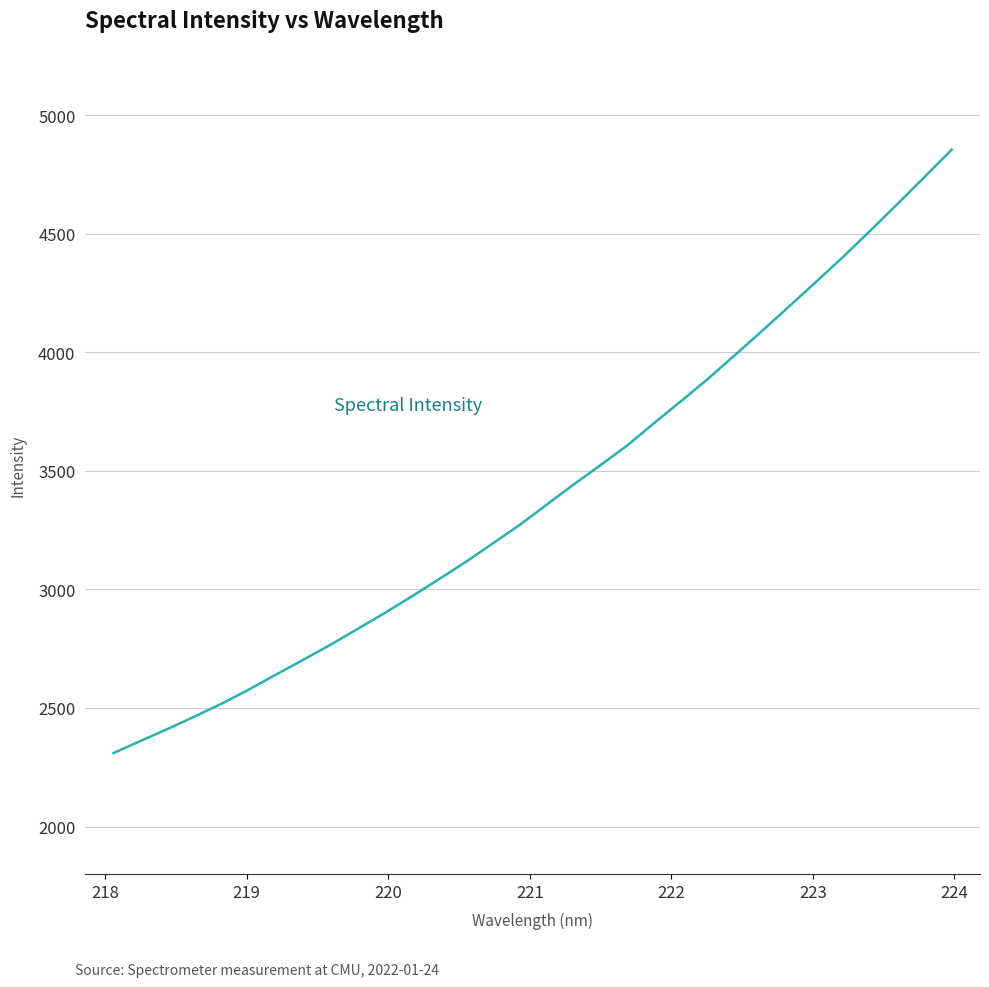

What is the smallest value displayed?

2309.8